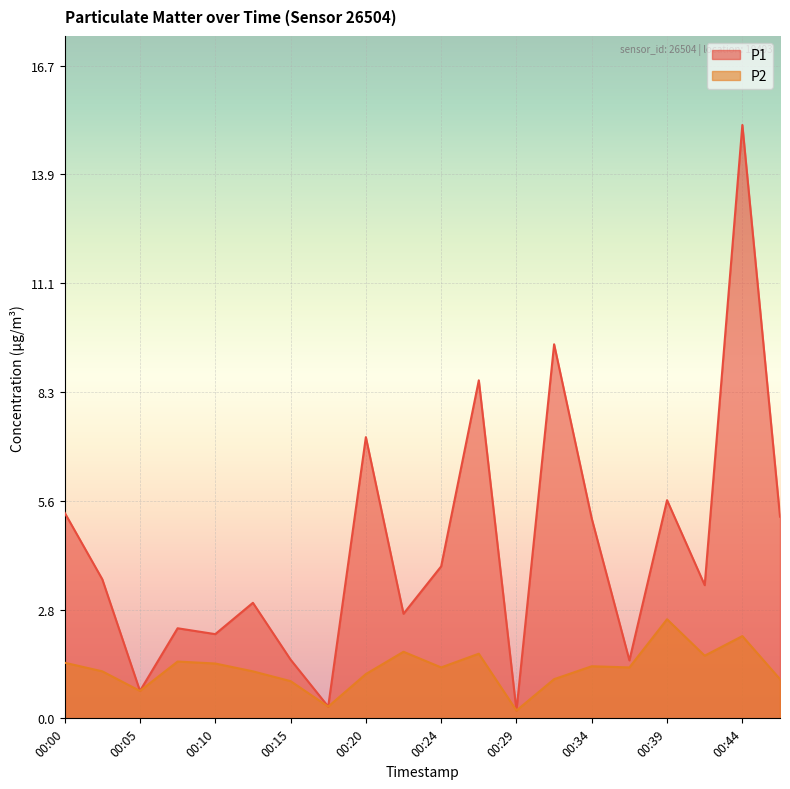

Where is the first local minimum for P1?

00:05